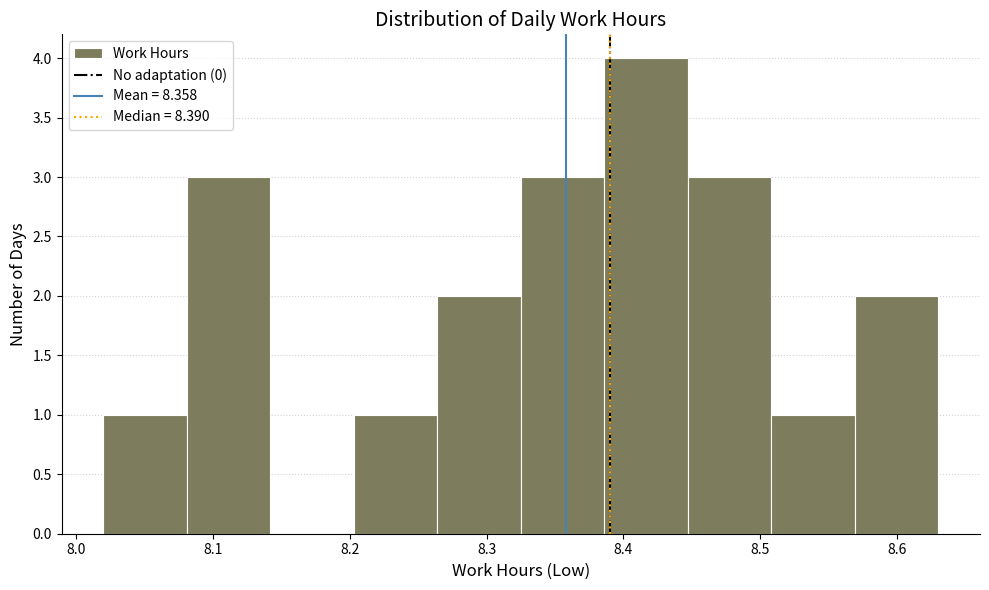

What is the height of the bar covering 8.020 to 8.081 on the x-axis? Neither the bar edges nor the heights are printed on the chart, so give them approximately, as read against the axes.

1